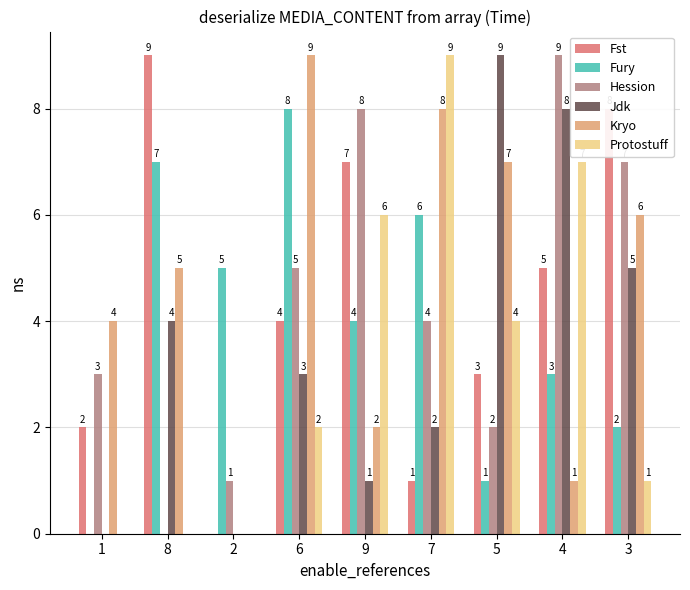

What value does the Kryo series have at 5?

7